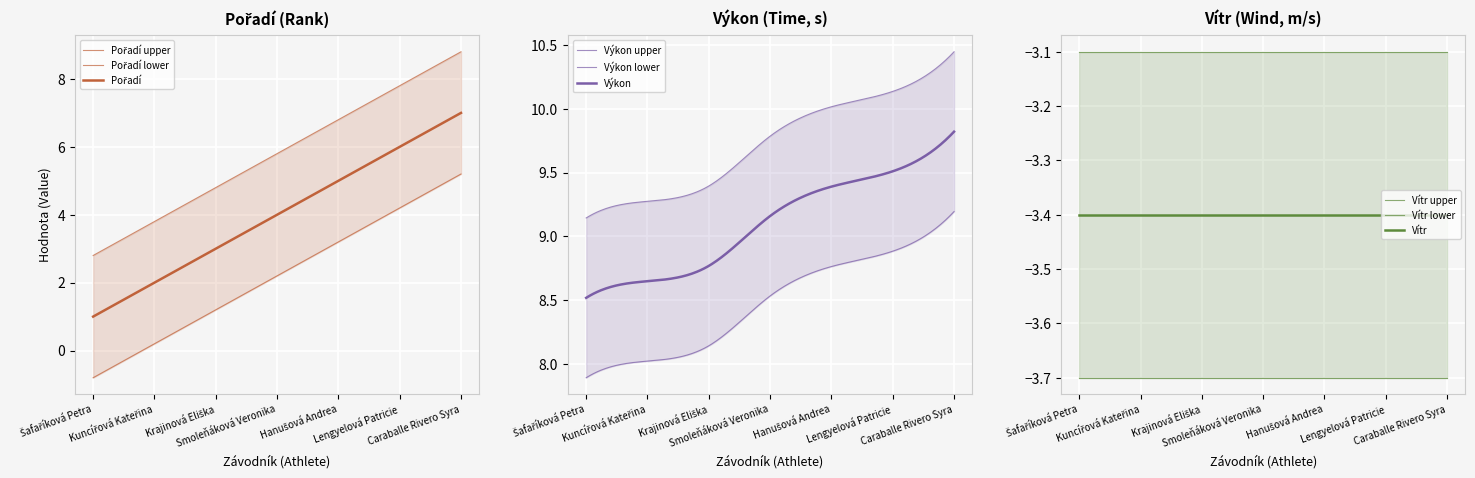

What is the maximum value shown in the chart?

9.8